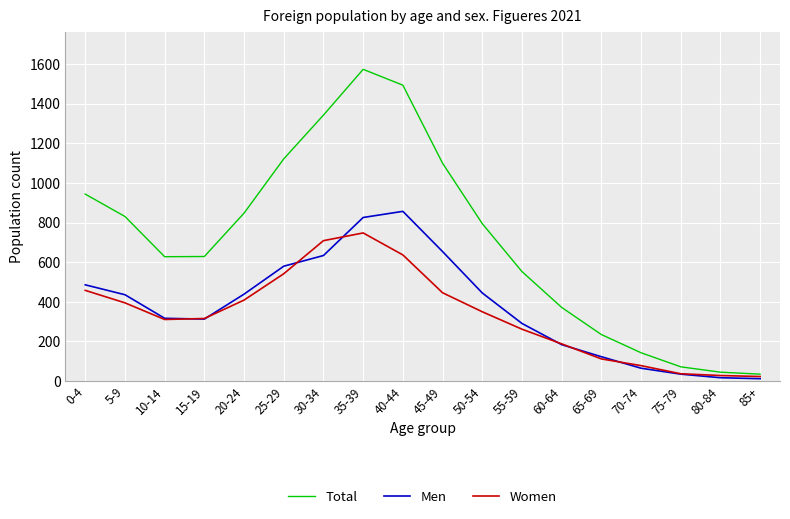

Which series has the largest range (max minus min)?

Total